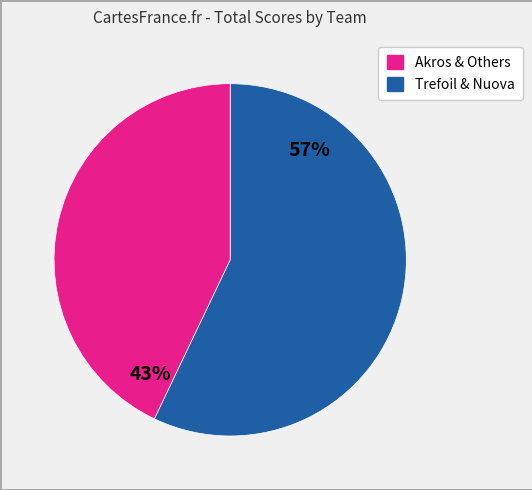

To the nearest percent, what is the average slice percentage?

50%